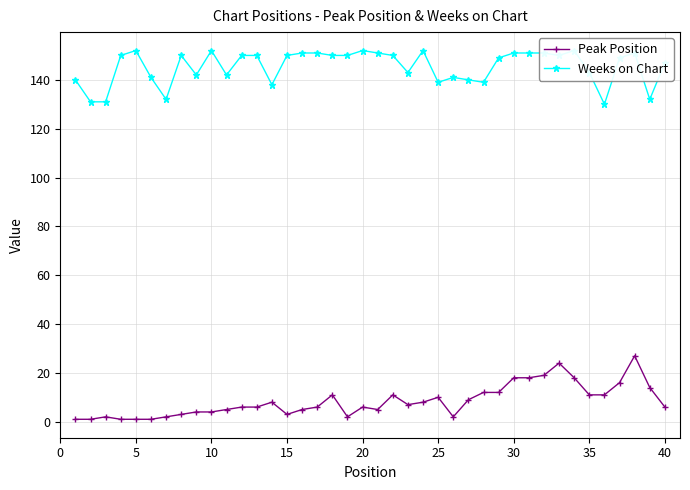

The value of Peak Position at 35 is 16. True or false?

False